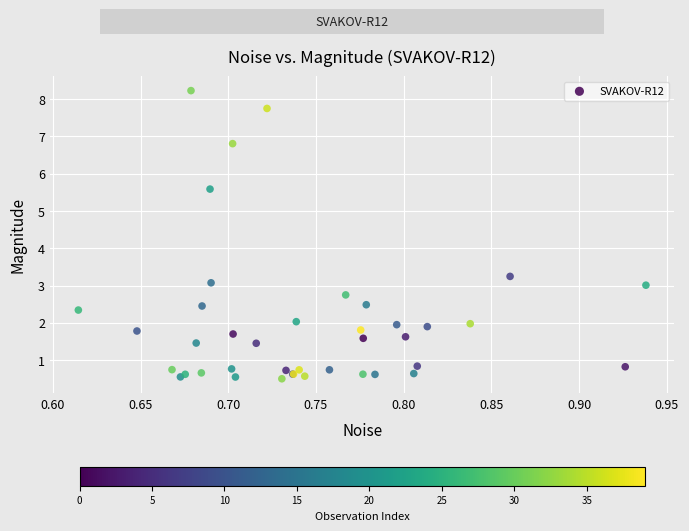

What Y value in the scatter plot is closest to 4?

3.2